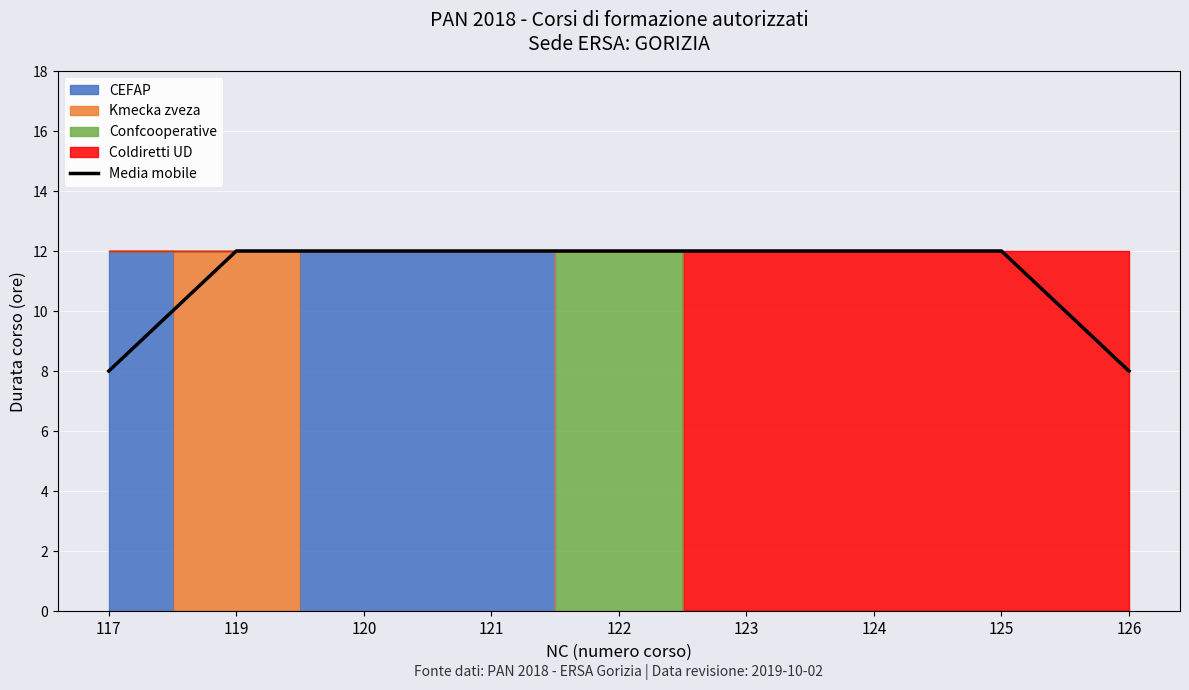

The chart shows a value of 12 at 125. True or false?

True